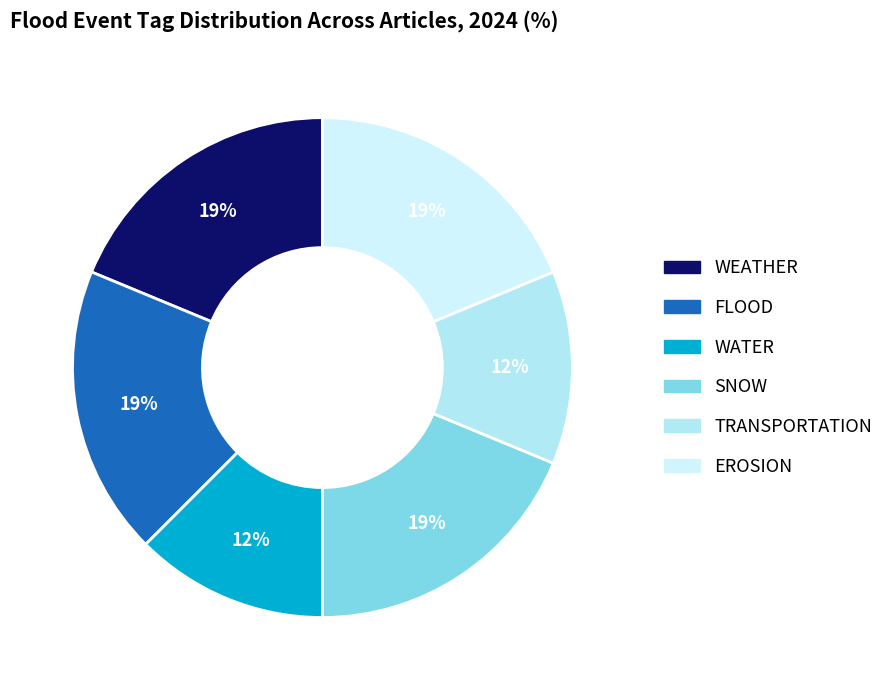

Count the number of slices in the pie.

6